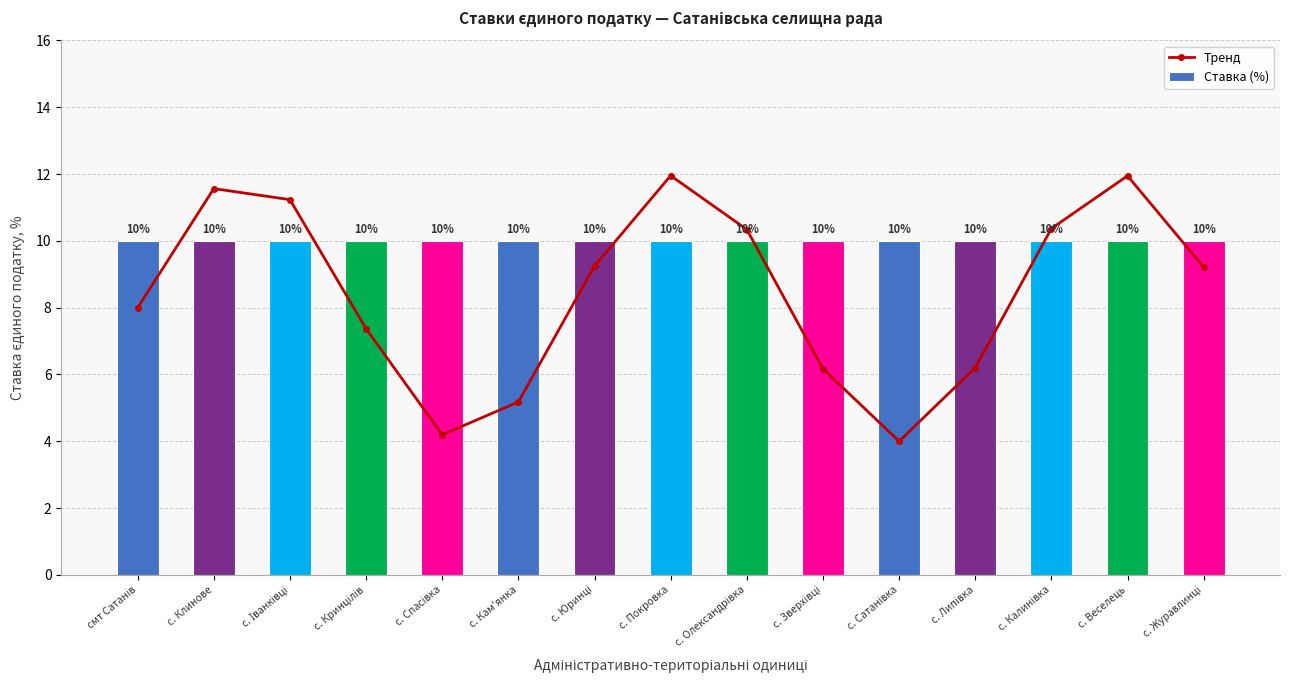

Where is the first local maximum for Тренд?

с. Клинове